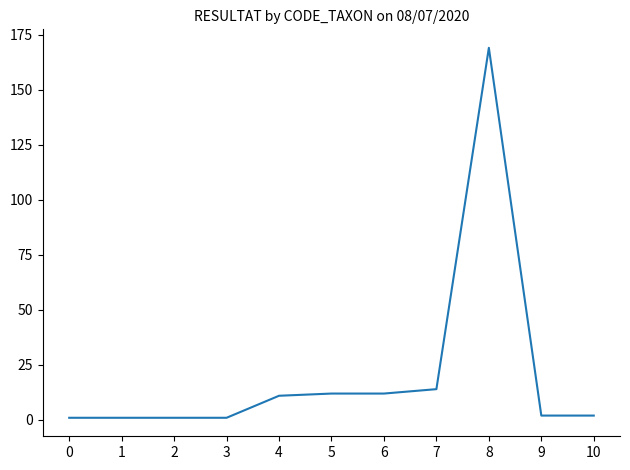

What is the maximum value shown in the chart?

169